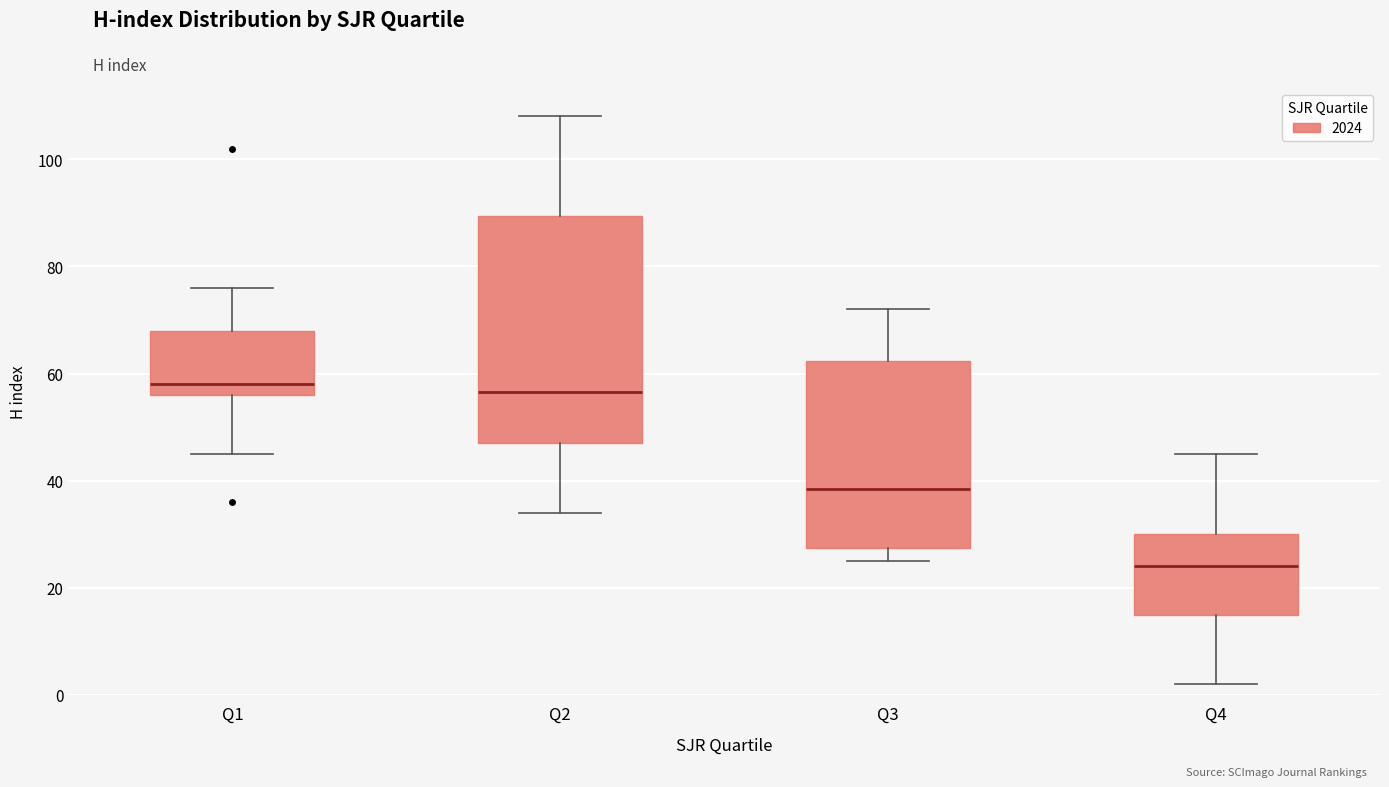

Which box is the tallest, from its lower edge to its upper edge?

Q2